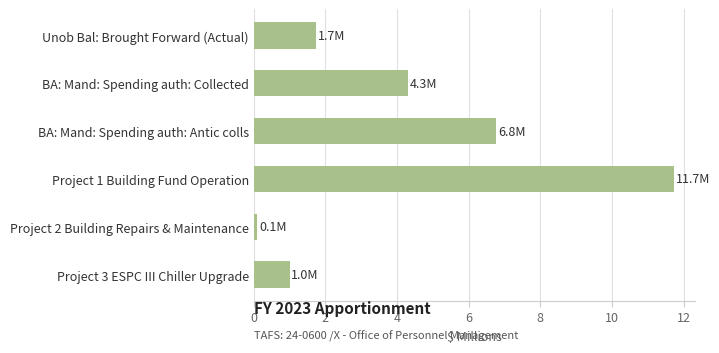

List the labels in order of value, smallest first.

Project 2 Building Repairs & Maintenance, Project 3 ESPC III Chiller Upgrade, Unob Bal: Brought Forward (Actual), BA: Mand: Spending auth: Collected, BA: Mand: Spending auth: Antic colls, Project 1 Building Fund Operation